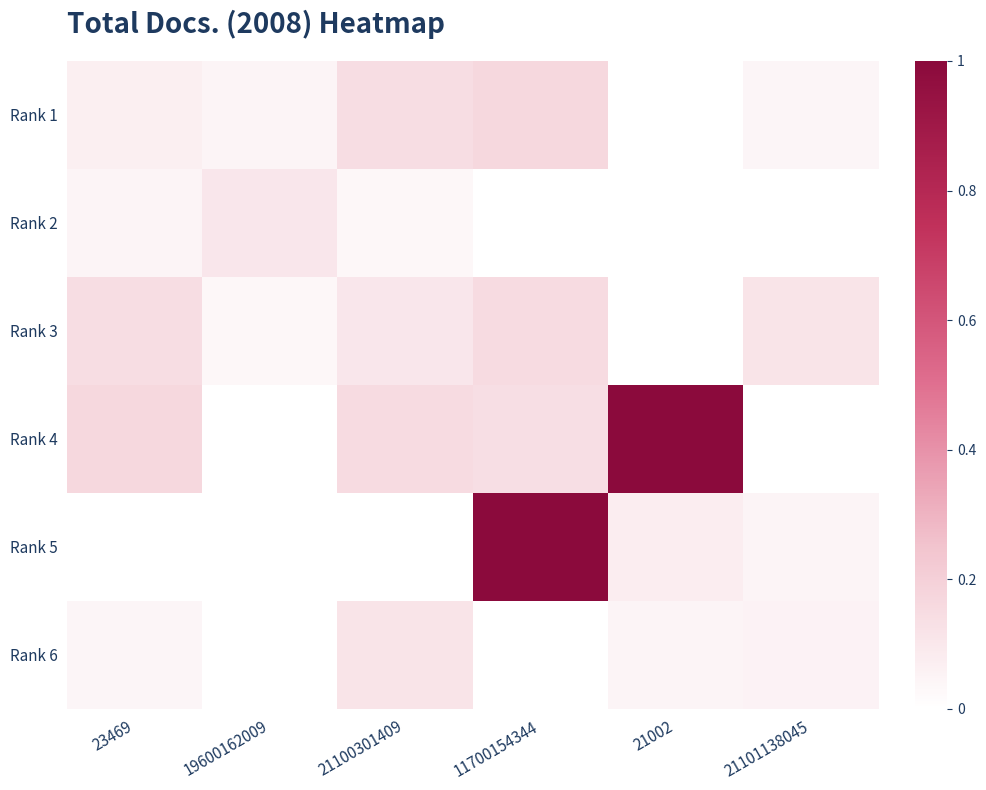

At which category is the sum across all series the highest?

11700154344